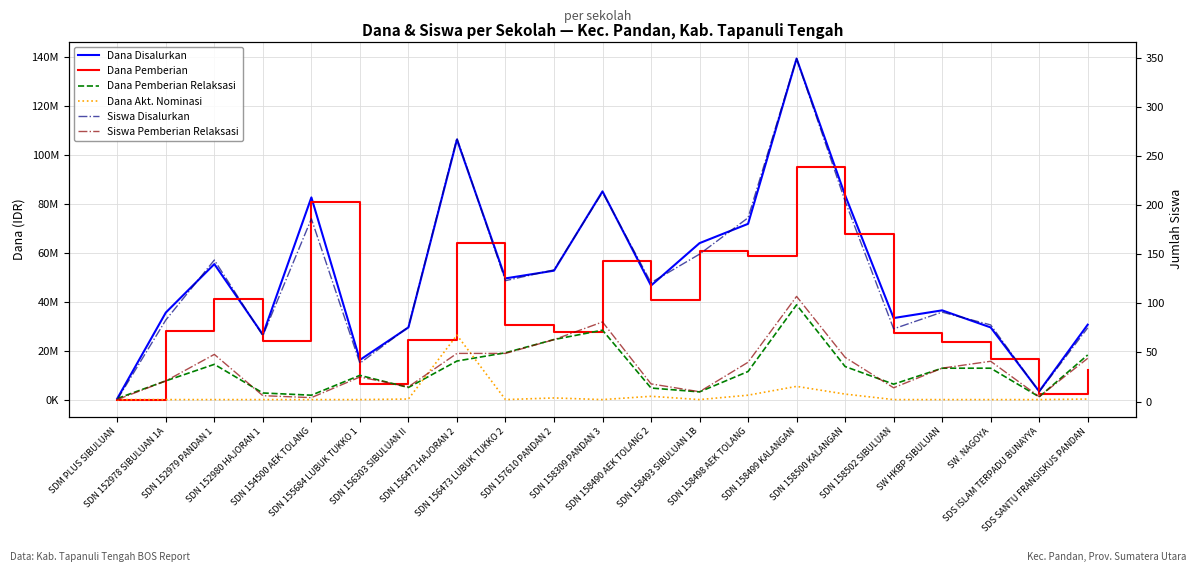

How many data points in Dana Akt. Nominasi are above 0?

8